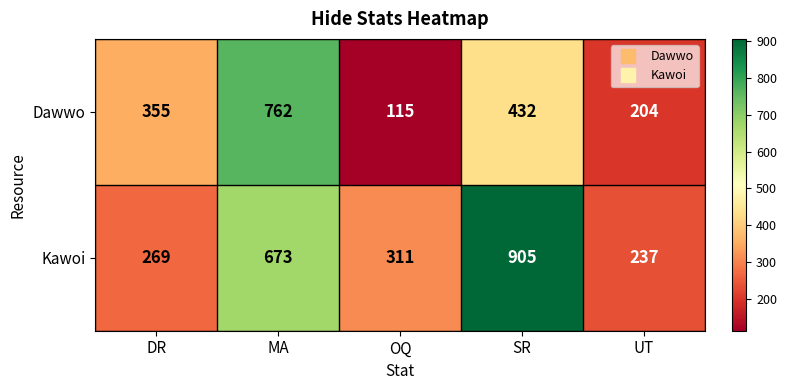

What is the difference between the Dawwo values at DR and UT?

151